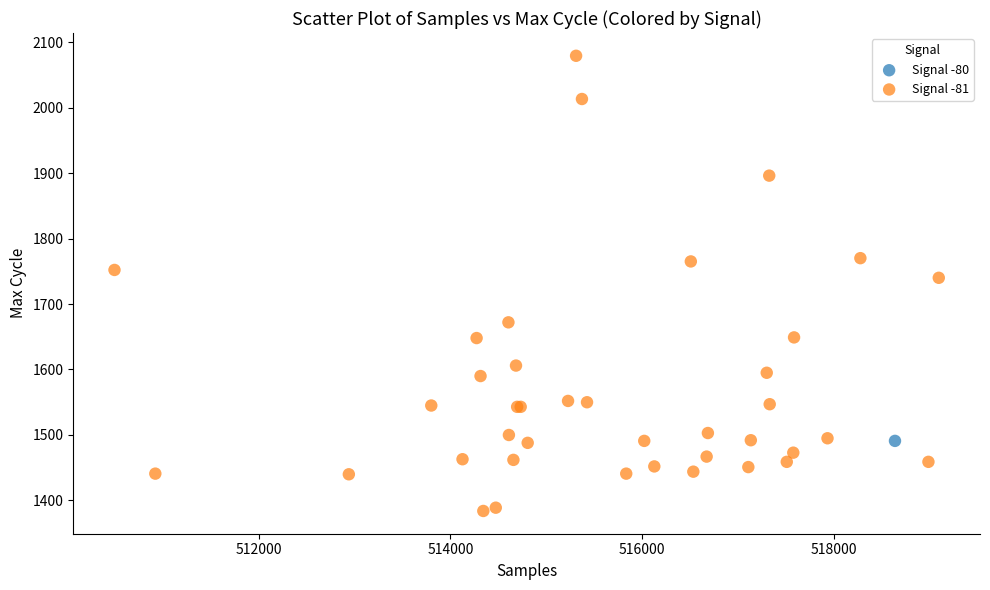

What are all the series names shown in the legend?

Signal -80, Signal -81